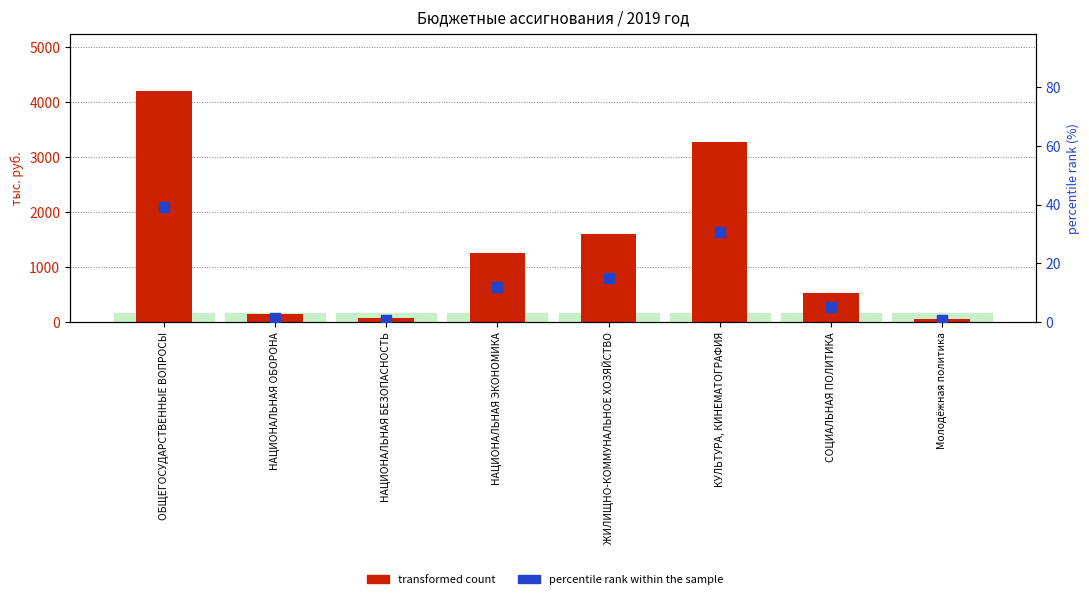

Which series has the largest total across all categories?

transformed count